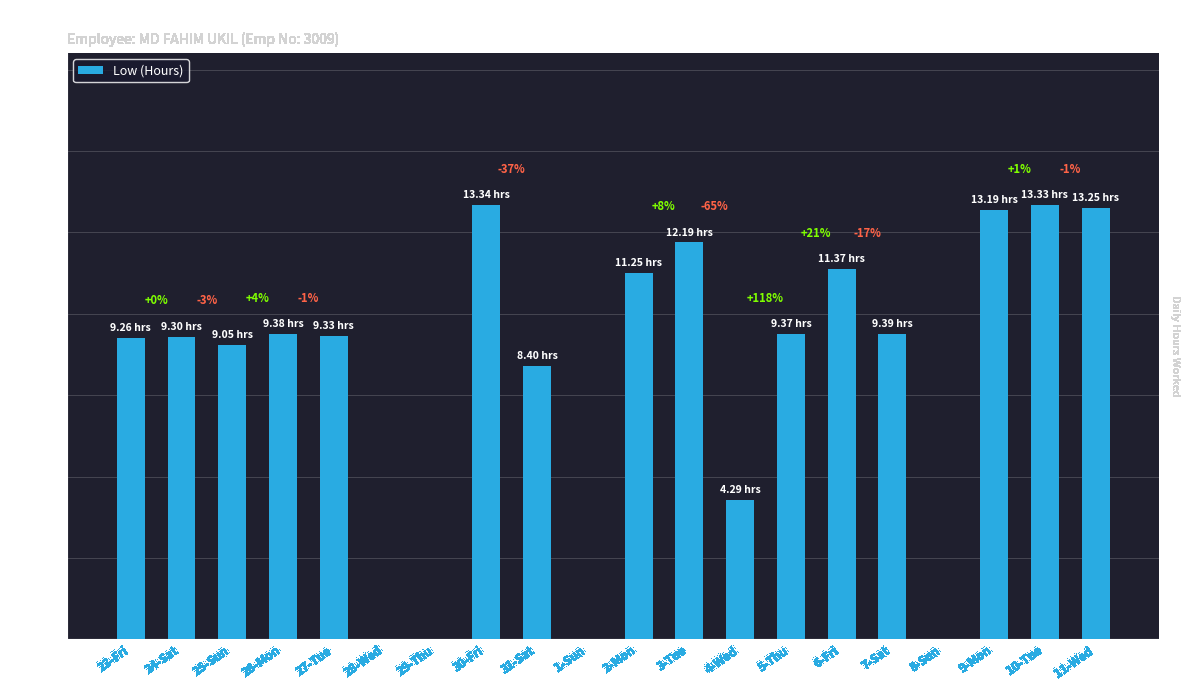

Where does the data first go above 9?

23-Fri